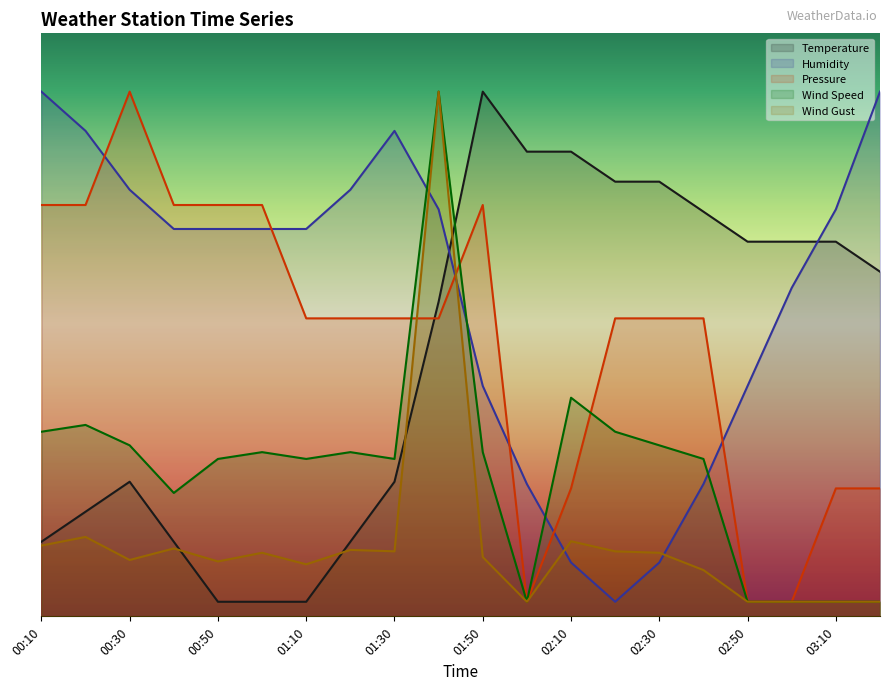

What is the difference between the Humidity values at 01:10 and 02:00?

17.5